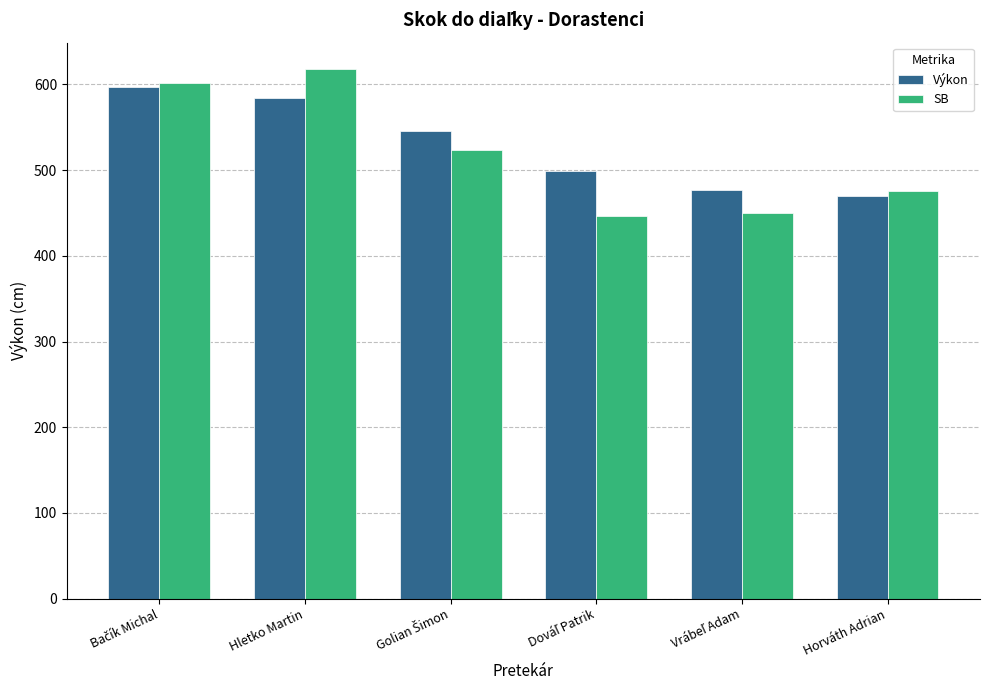

What is the average value of the SB series?

519